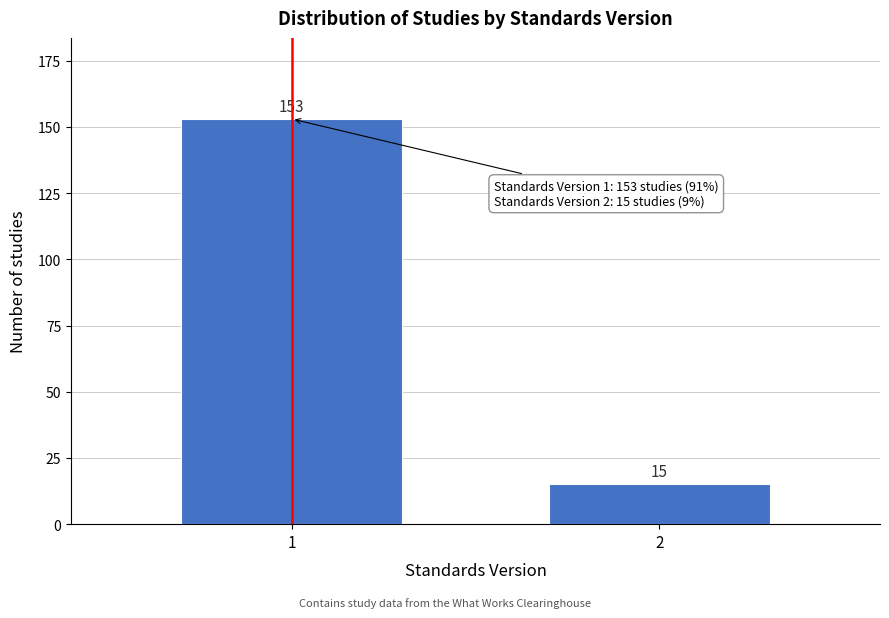

Reading right to left, list all the values displayed in this chart.

15	153